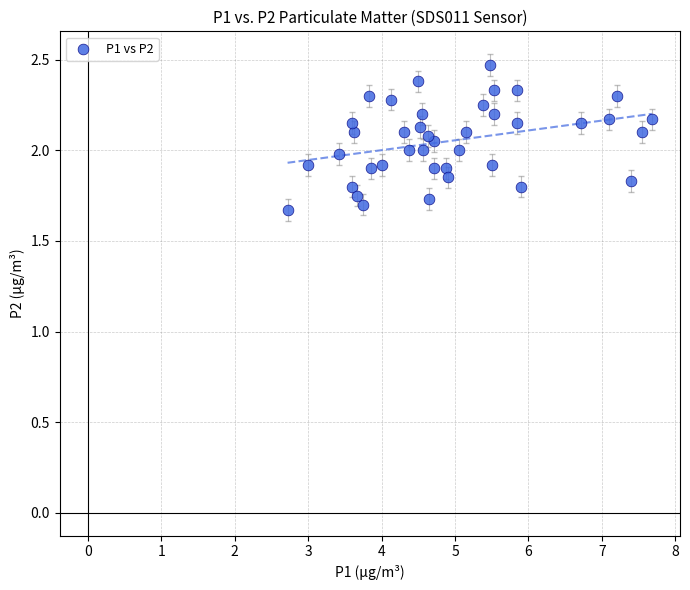

What is the range of X values (max minus min)?

5.0